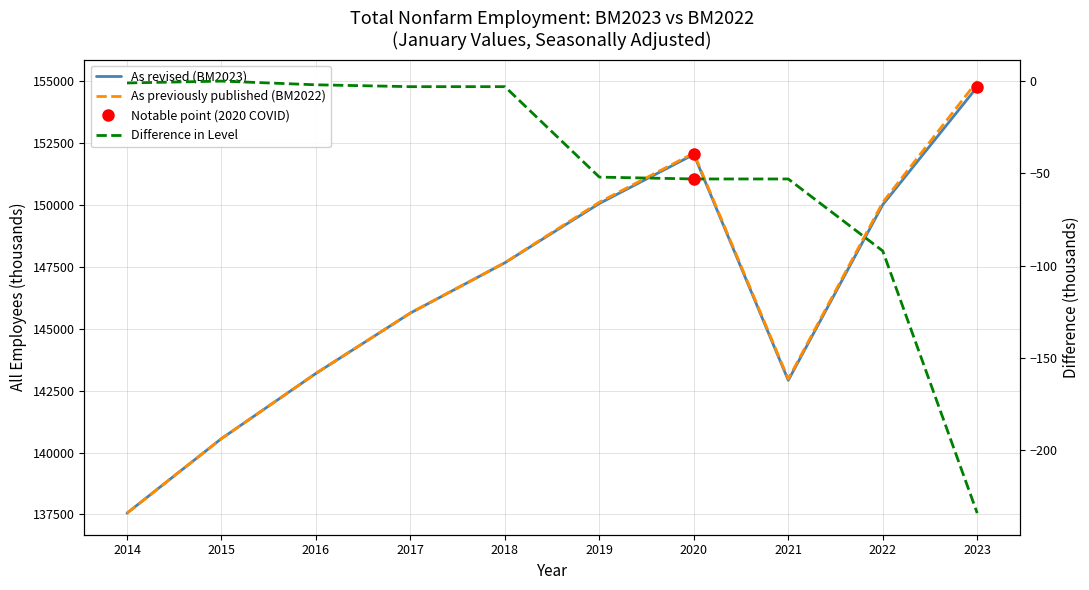

At which label is Difference in Level closest to -117?

2022